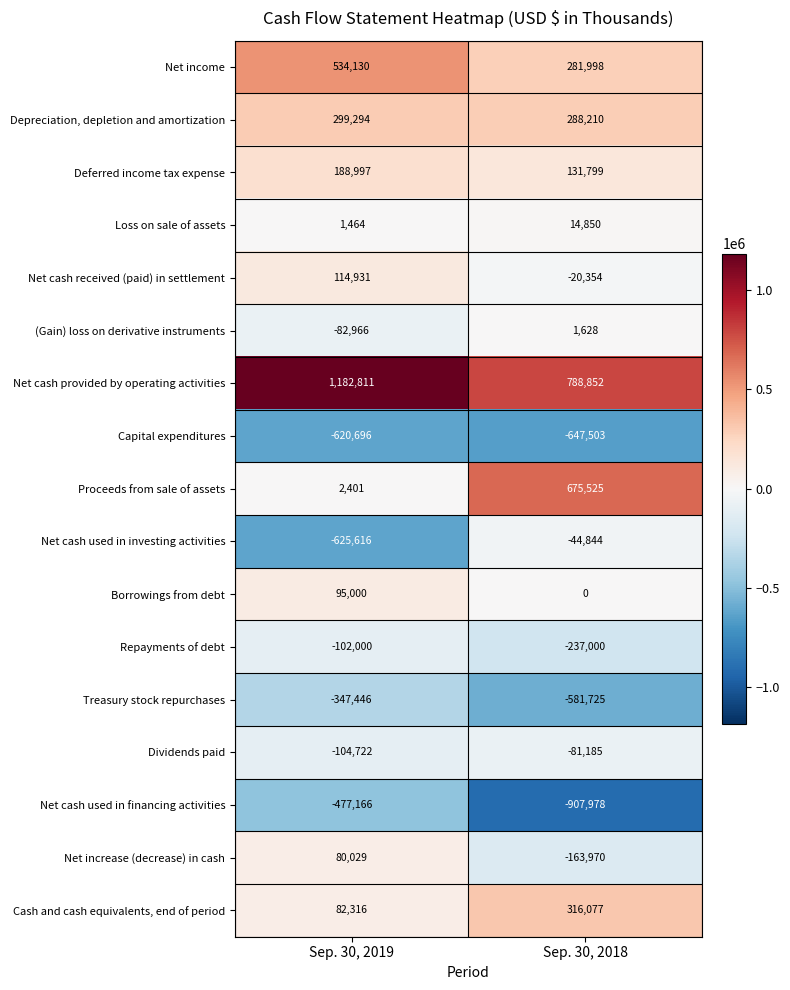

What is the difference between the Loss on sale of assets values at Sep. 30, 2018 and Sep. 30, 2019?

13386